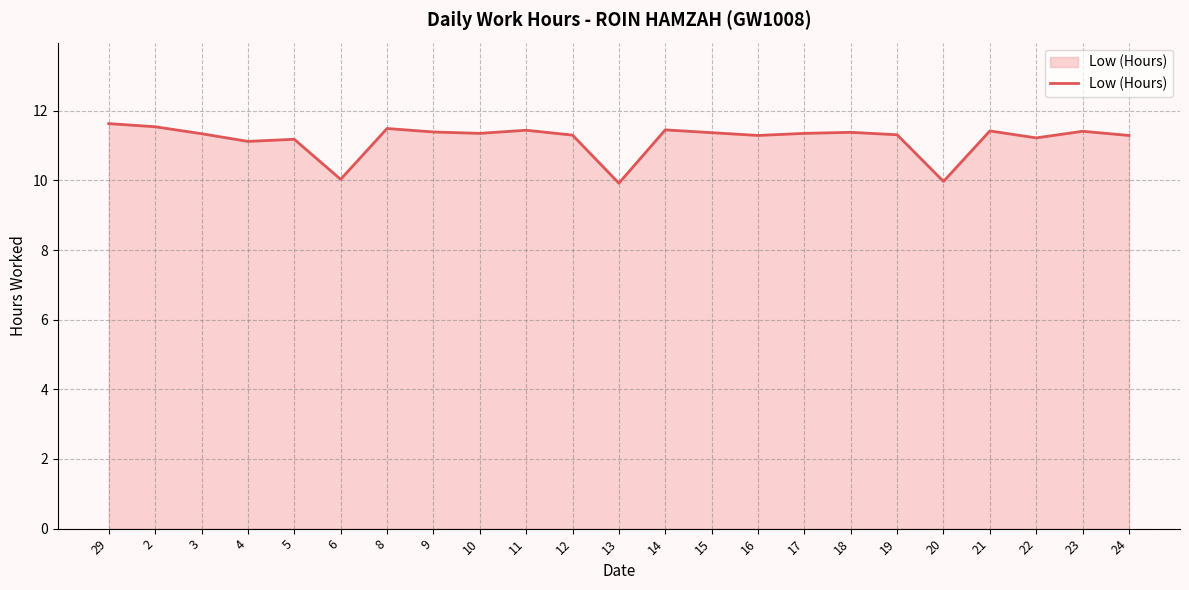

What is the change in value from 6 to 9?

+1.4